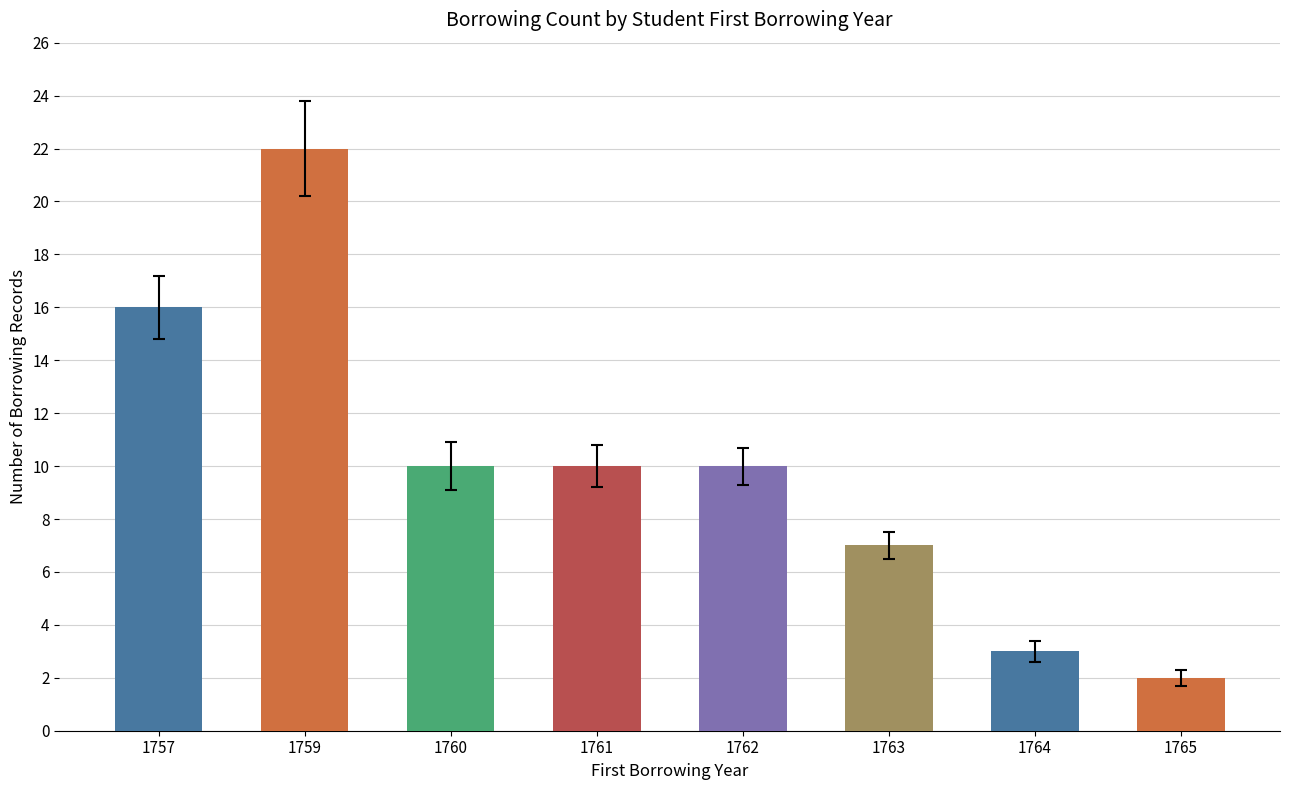

At which category does the chart reach its peak across all series?

1759